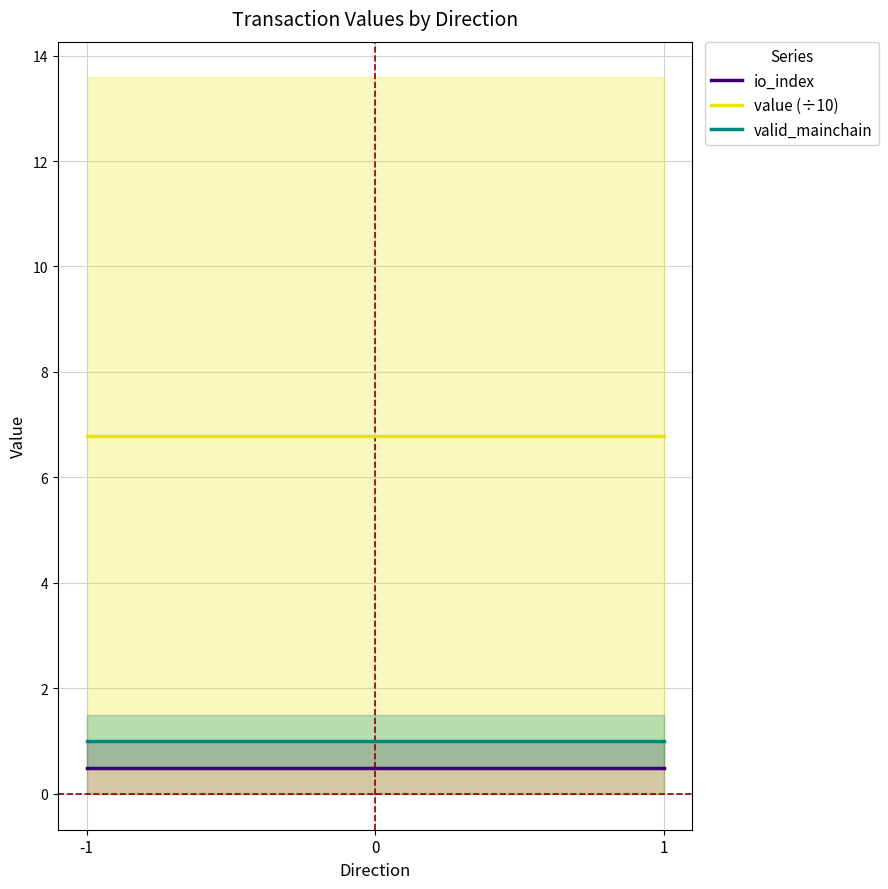

What is the value of the valid_mainchain point at the 1st from the left?

1.0